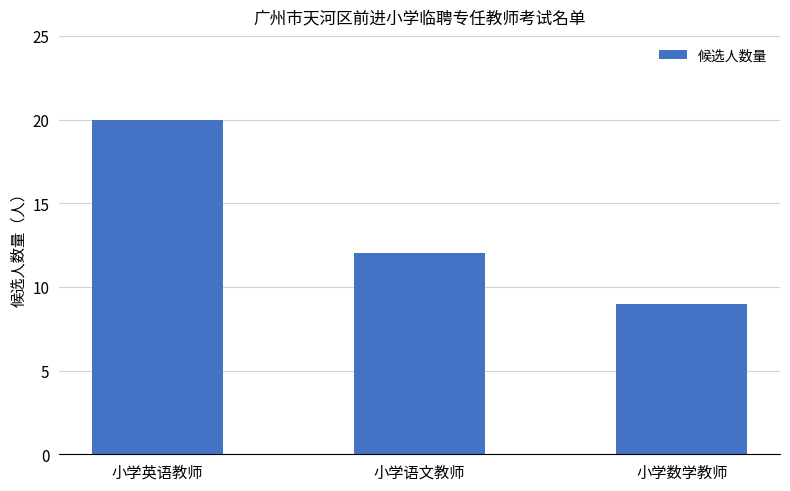

What is the value of the 2nd bar from the left?

12